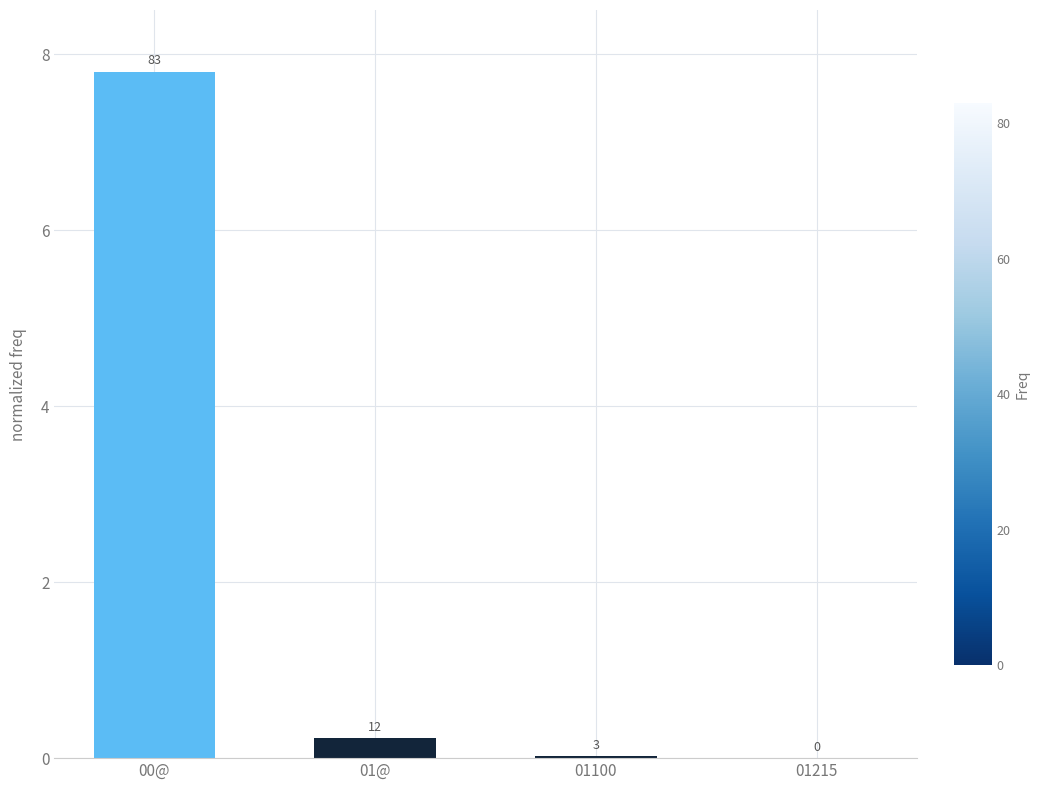

The value at 01100 is 0.0. True or false?

True